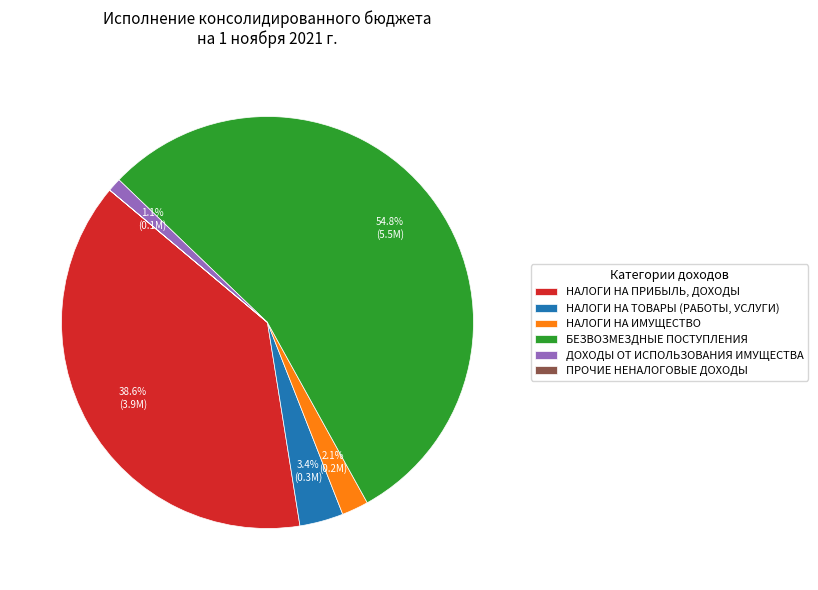

Combined, do БЕЗВОЗМЕЗДНЫЕ ПОСТУПЛЕНИЯ and ДОХОДЫ ОТ ИСПОЛЬЗОВАНИЯ ИМУЩЕСТВА account for over 50%?

Yes